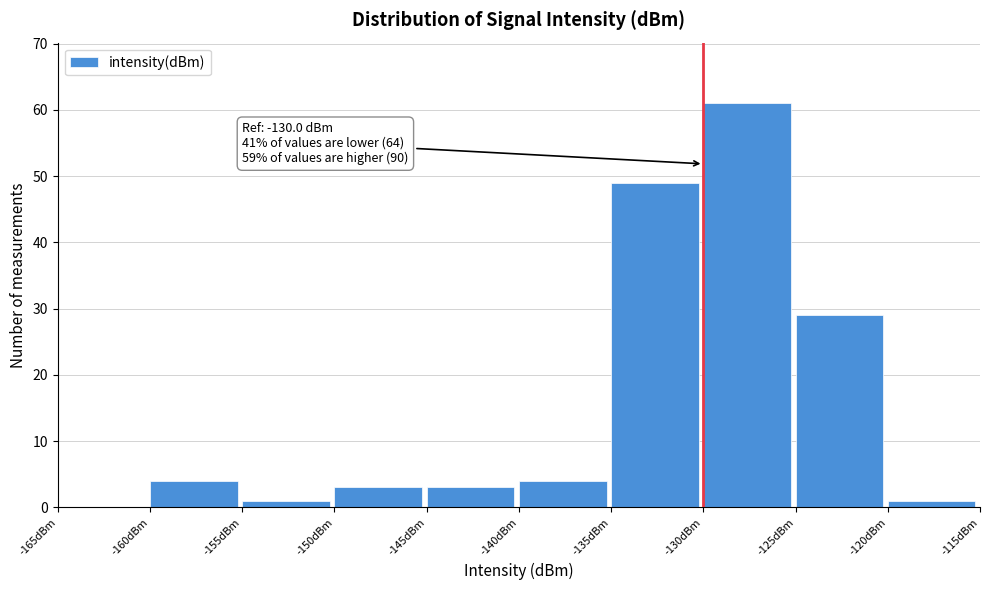

Over which range of the x-axis is the bar tallest?

-130 to -125